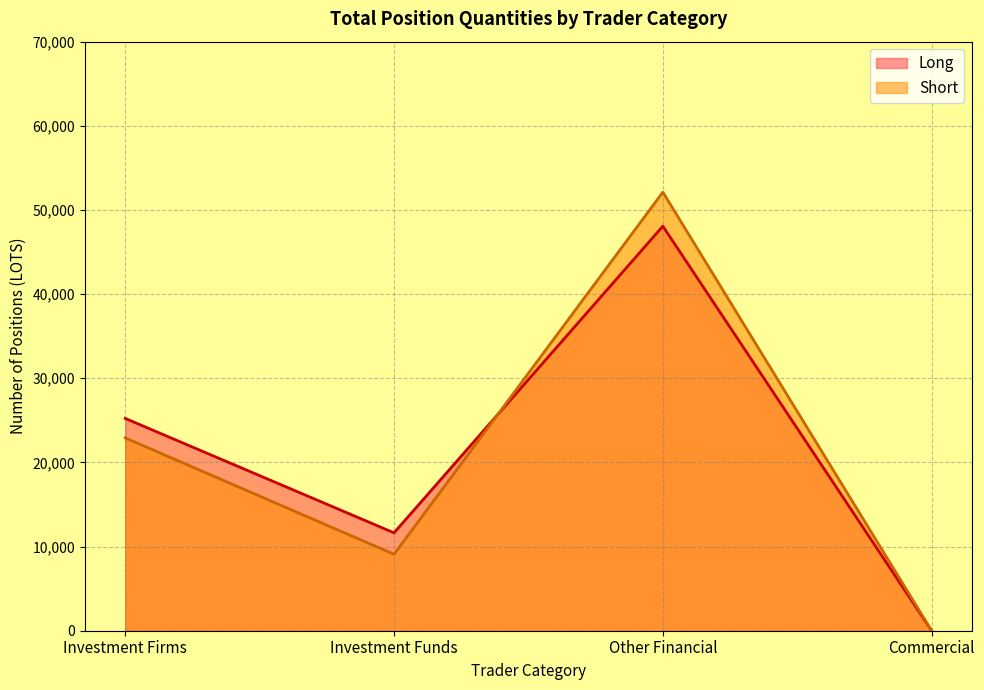

In Long, how many points are higher than both neighbors (excluding endpoints)?

1